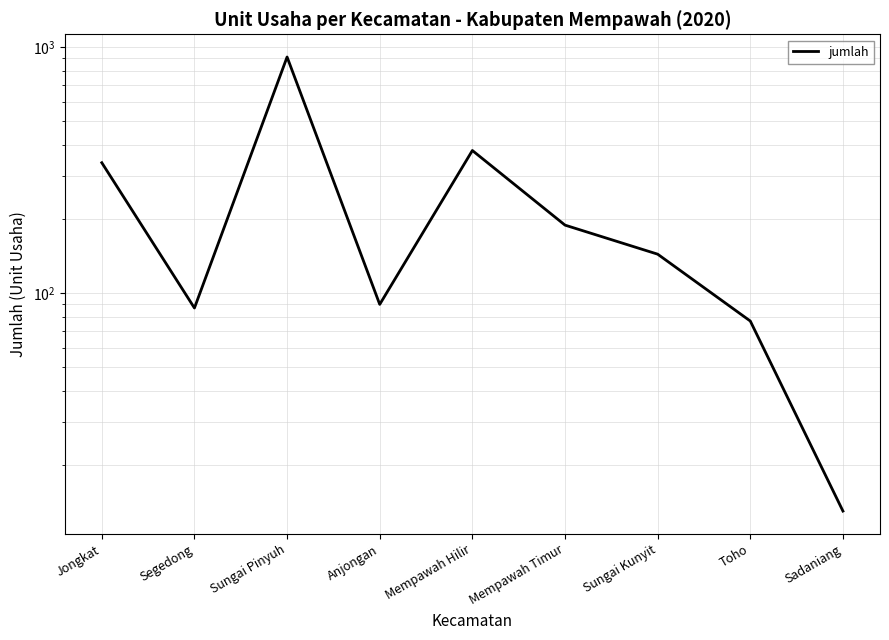

Reading right to left, extract all data points from this chart.

Sadaniang=13	Toho=77	Sungai Kunyit=144	Mempawah Timur=189	Mempawah Hilir=380	Anjongan=90	Sungai Pinyuh=912	Segedong=87	Jongkat=339